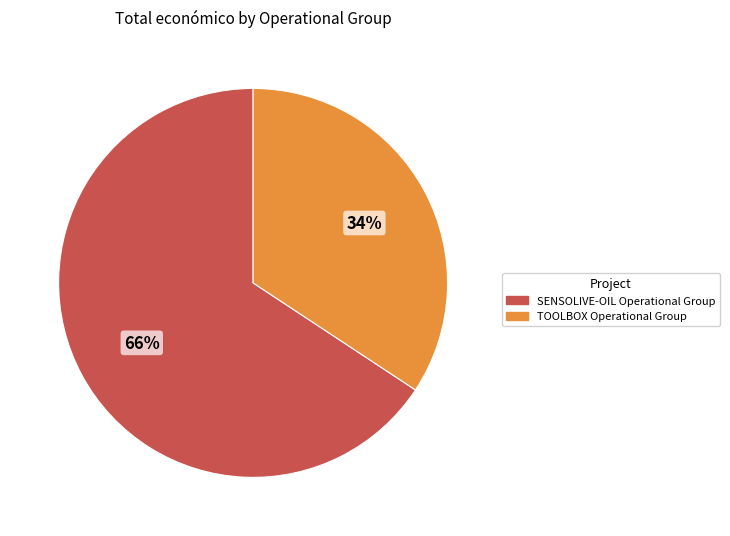

What is the ratio of the value at TOOLBOX Operational Group to the value at SENSOLIVE-OIL Operational Group?

0.5